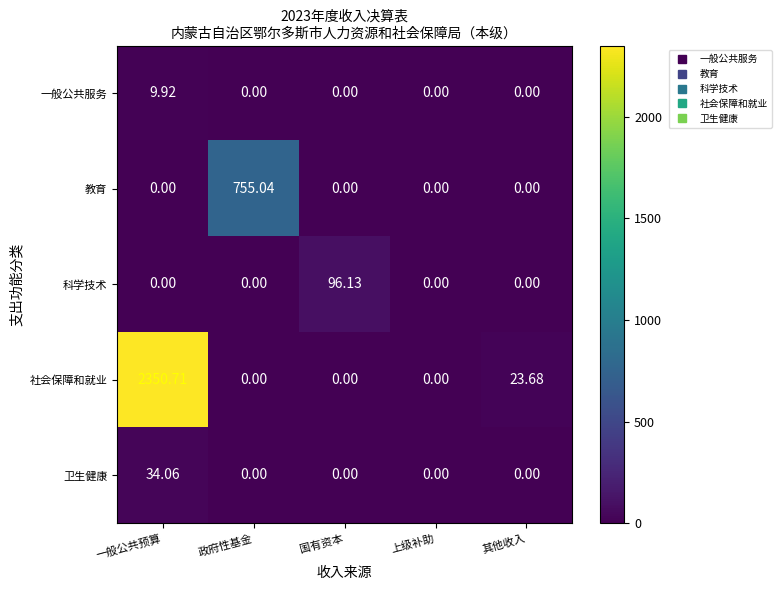

How many data points does each series have?

5